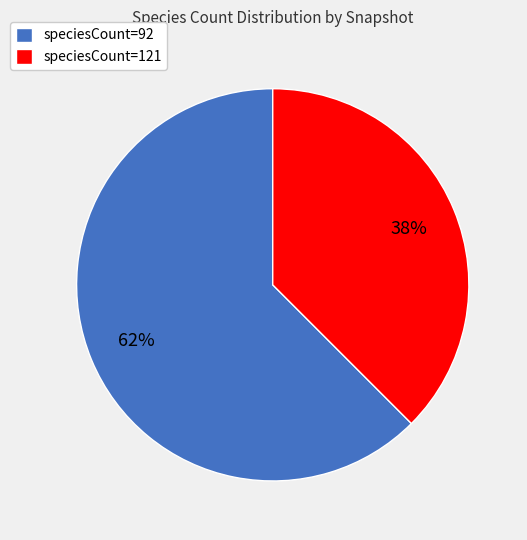

Do speciesCount=121 and speciesCount=92 together represent more than half of the pie?

Yes